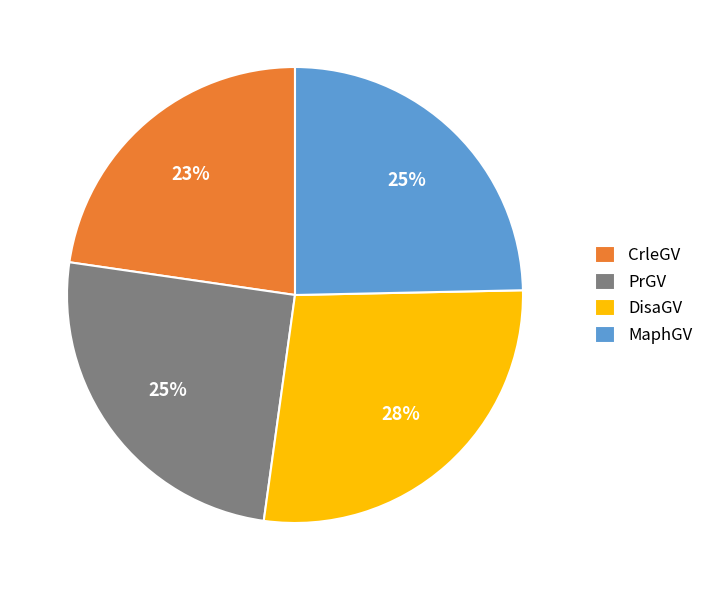

How many segments does this pie chart have?

4